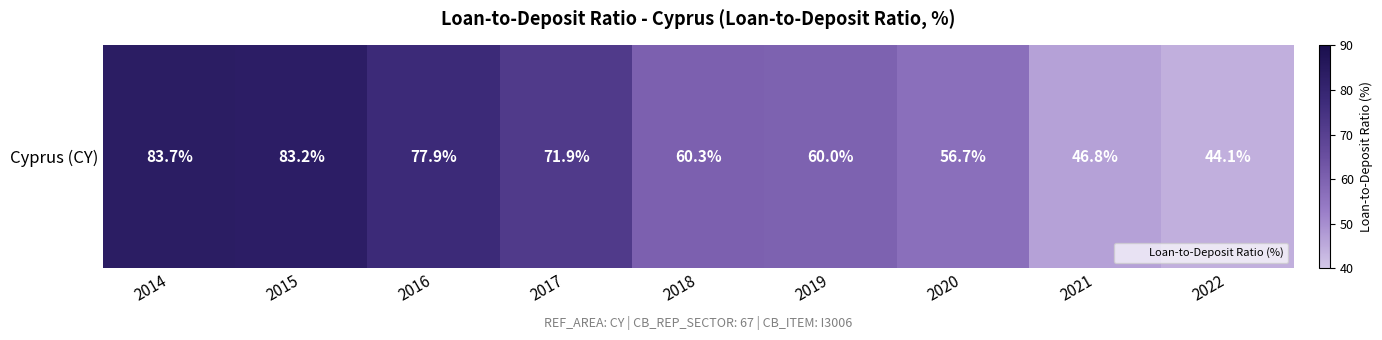

Between 2020 and 2018, which is larger?

2018